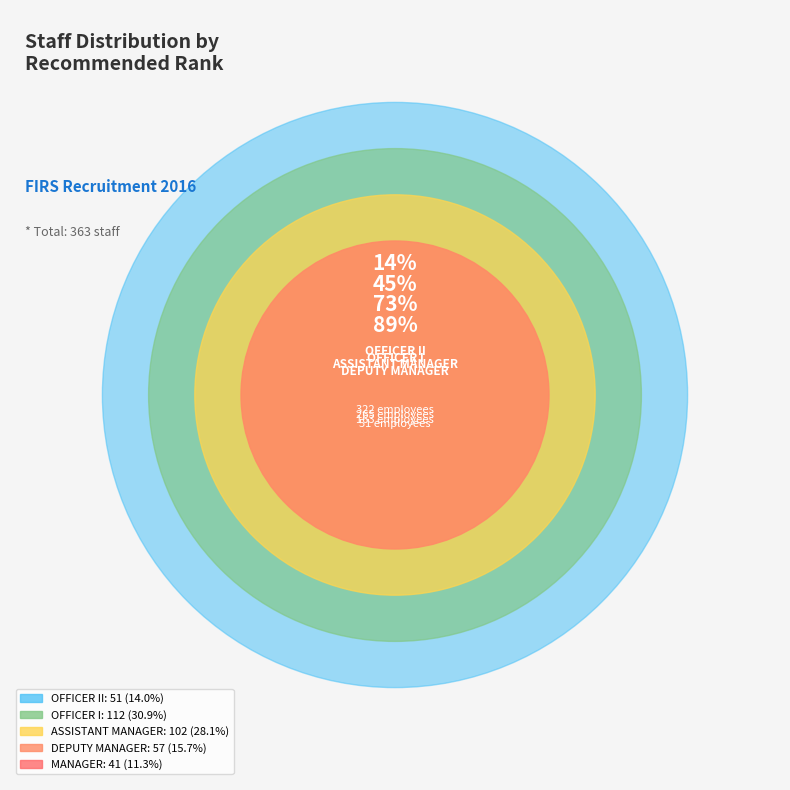

Combined, do OFFICER I and DEPUTY MANAGER account for over 50%?

No